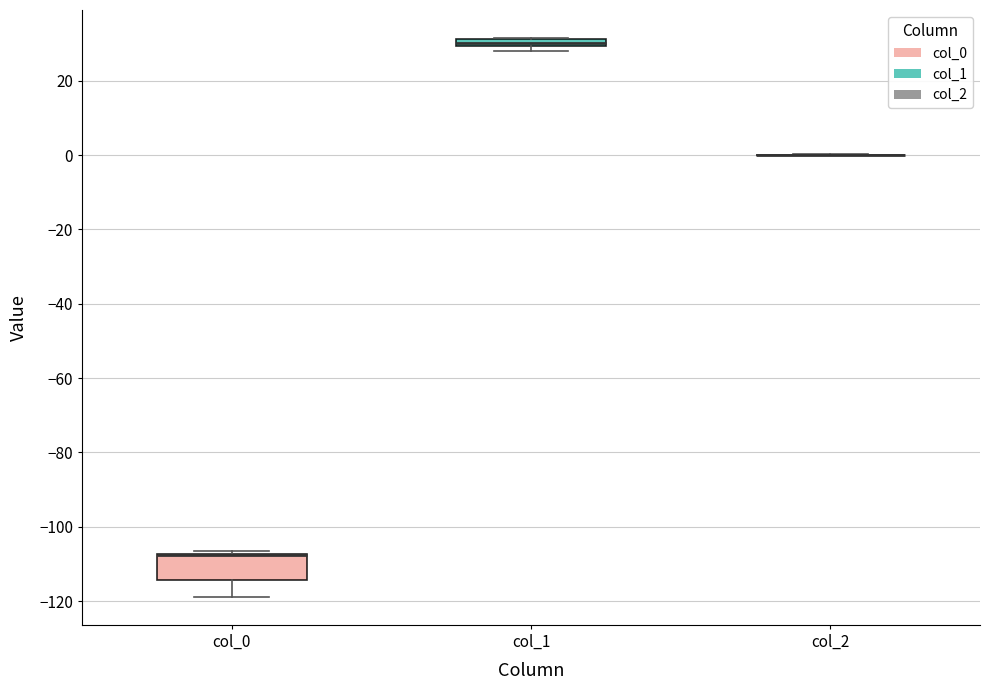

Where is the lower edge of the box for col_0 on the y-axis? The values are not printed on the chart, so give them approximately, as read against the axis.

-114